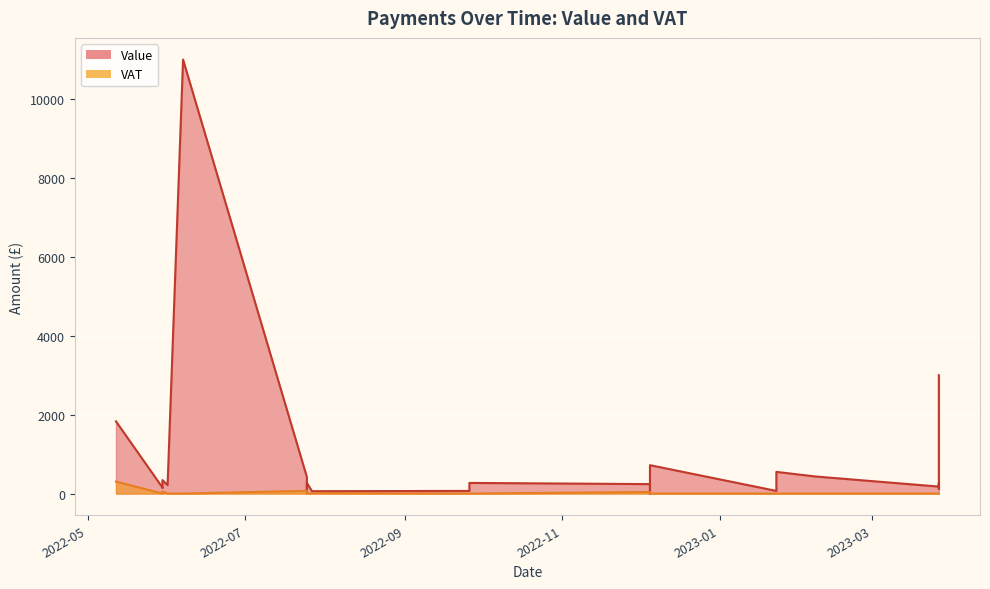

Where does the Value series first go above 240?

2022-05-12